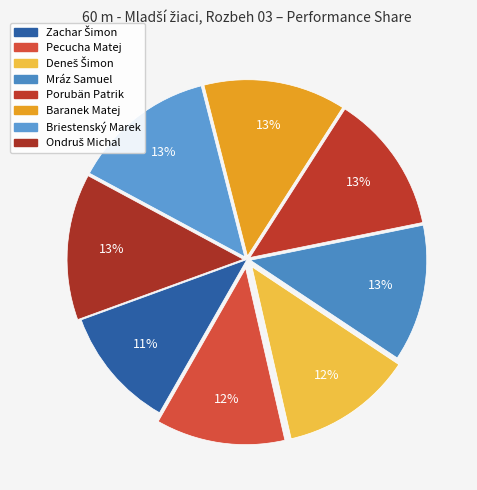

How many slices are in this pie chart?

8